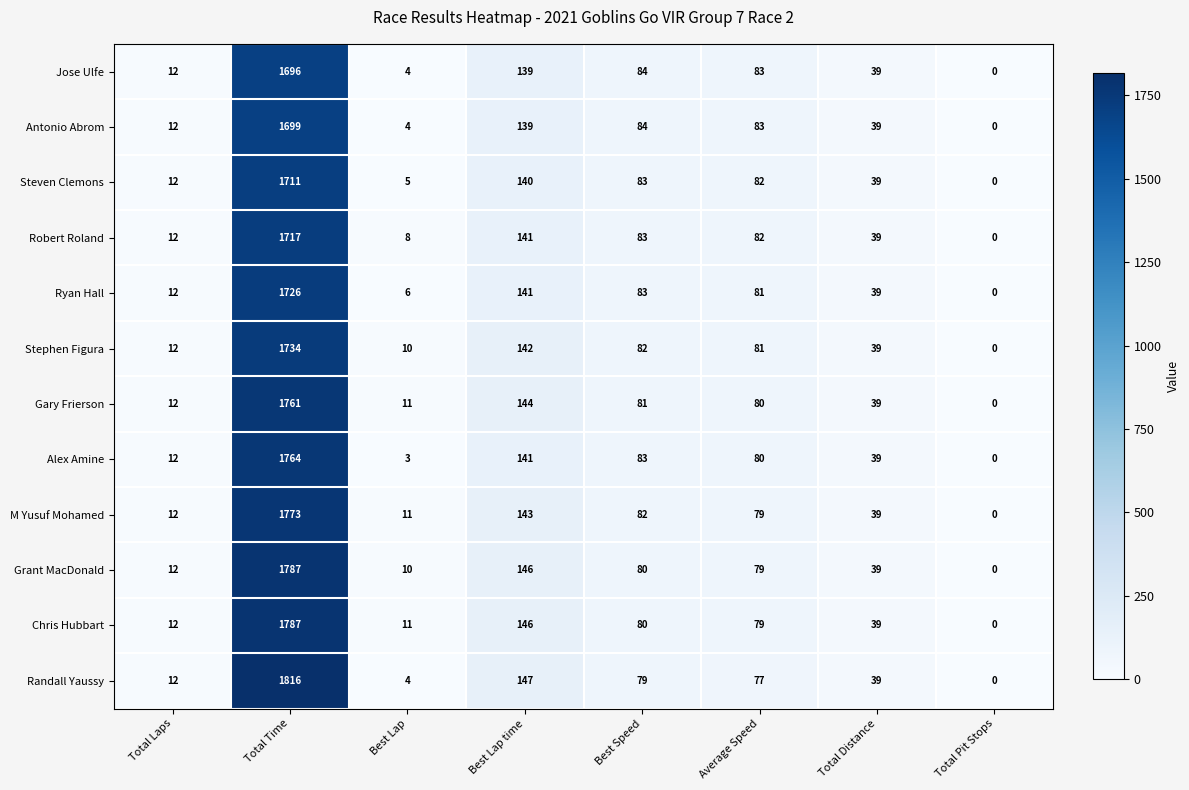

What is the total value across all series at Best Speed?

984